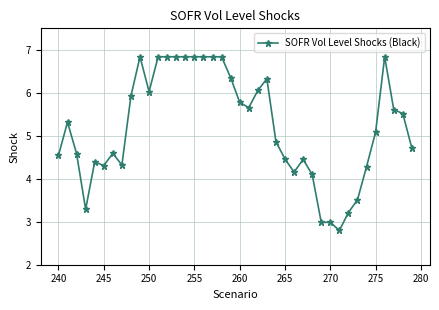

What is the sum of all values?

208.6